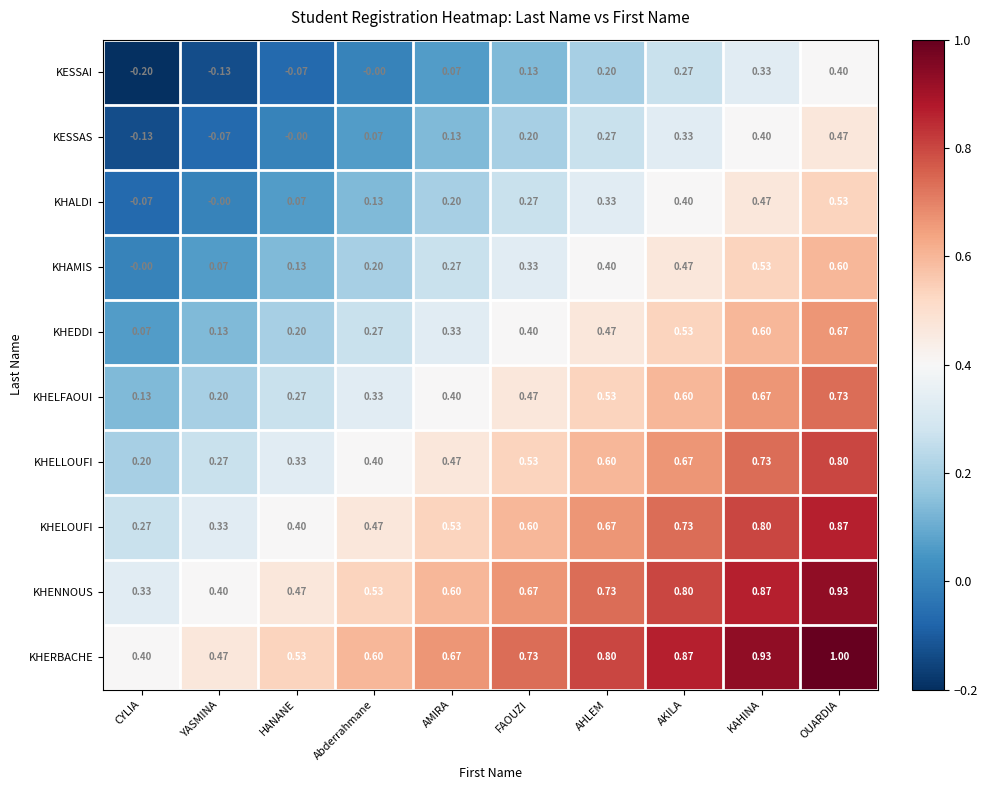

Which label corresponds to the smallest value in the chart?

CYLIA